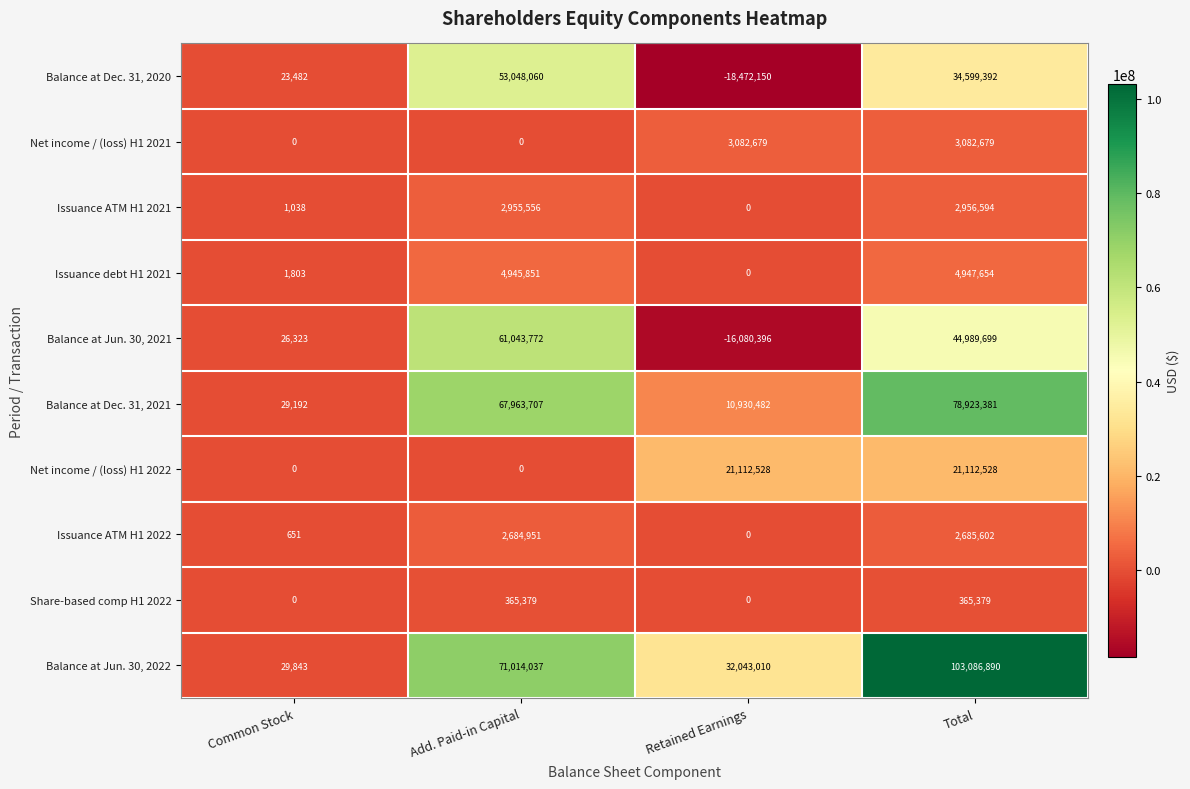

The value of Balance at Jun. 30, 2022 at Common Stock is 29843. True or false?

True